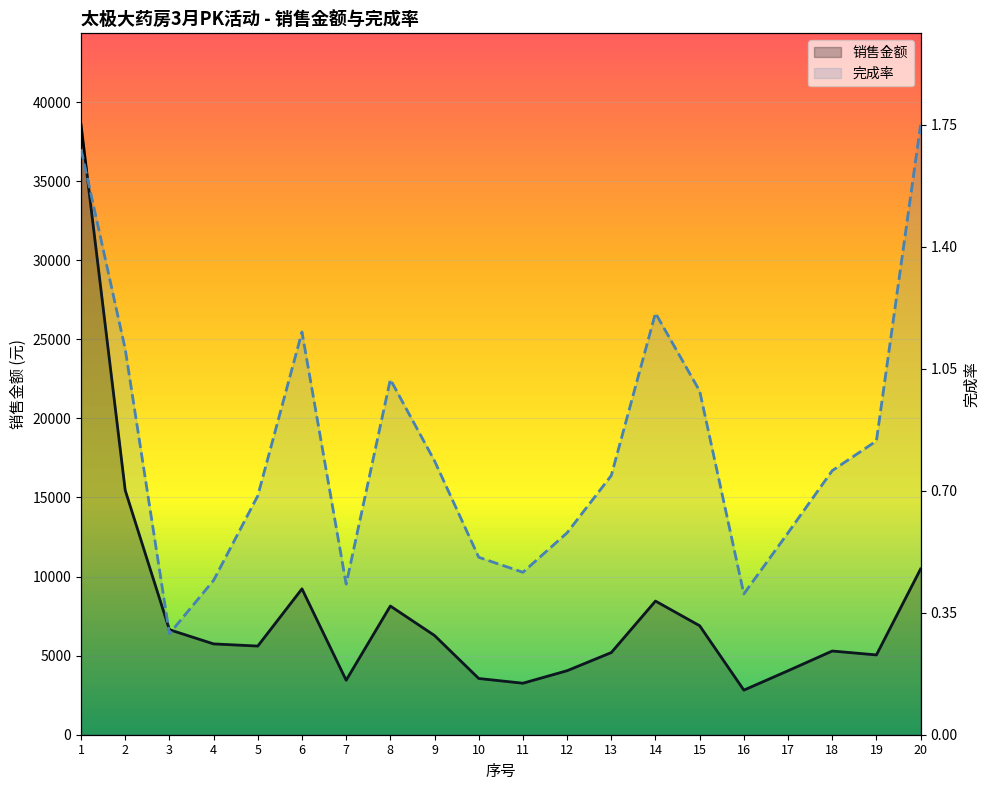

In 完成率, how many points are higher than both neighbors (excluding endpoints)?

3